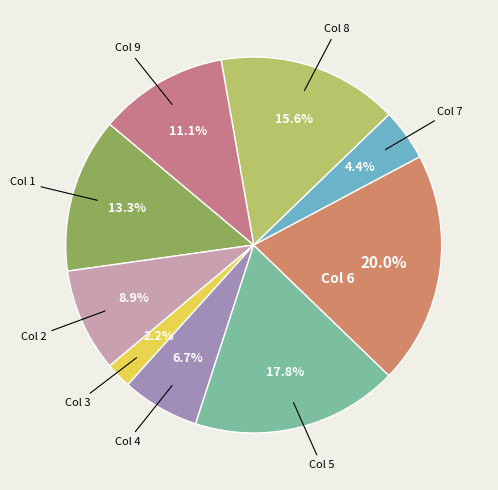

Count the number of slices in the pie.

9